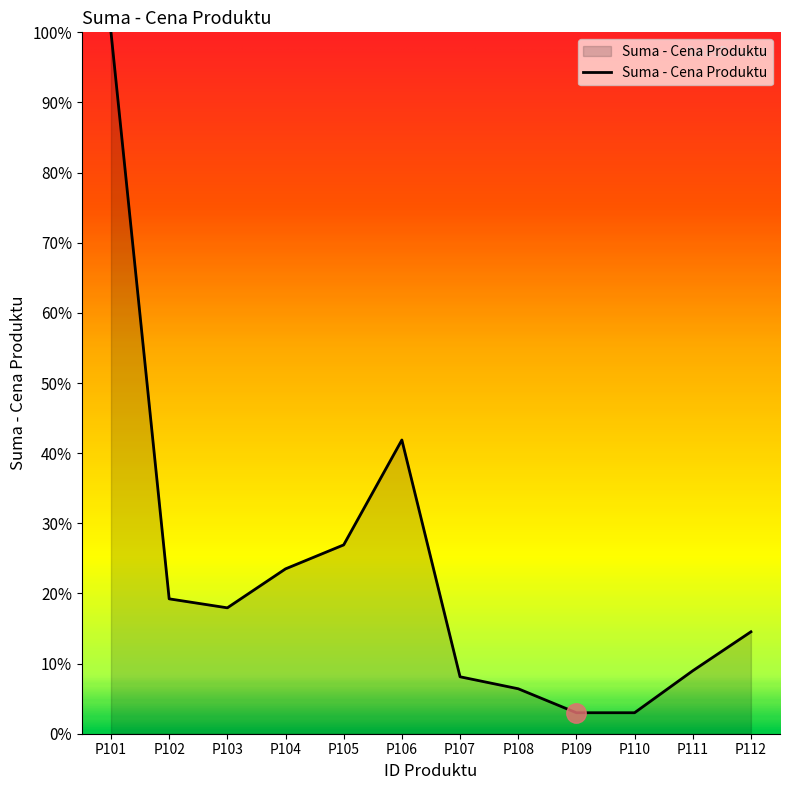

Is it true that the value at P104 is 23.5?

True